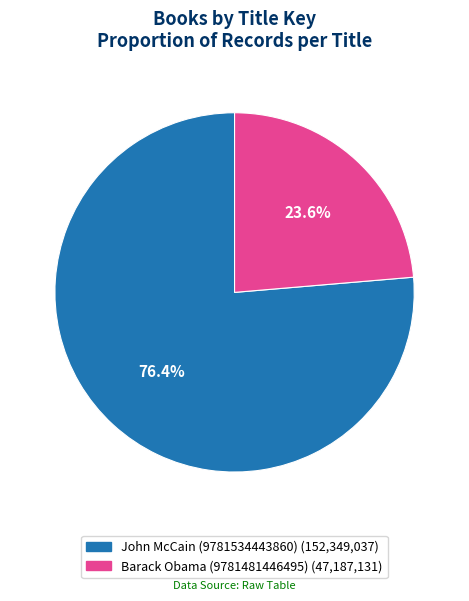

How many slices are in this pie chart?

2